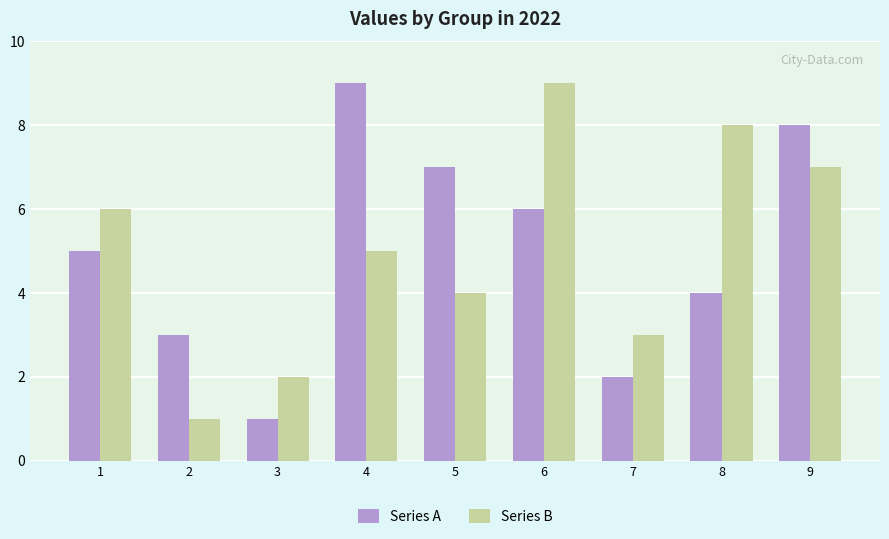

The Series B series shows 3 at 7. True or false?

True